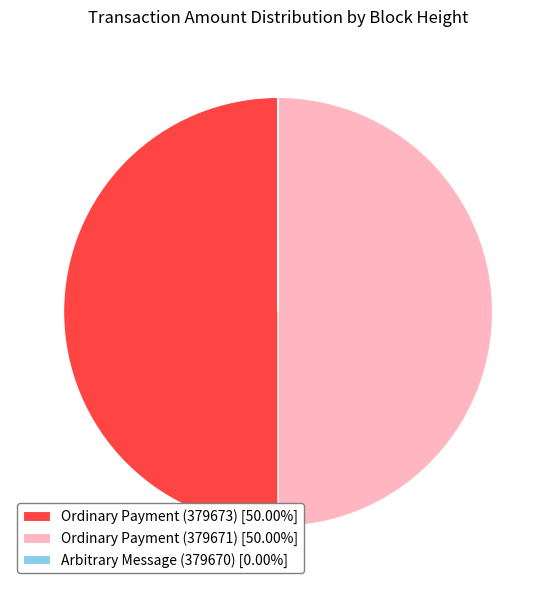

Approximately how many times larger is the value at Ordinary Payment (379671) compared to Ordinary Payment (379673)?

1.0